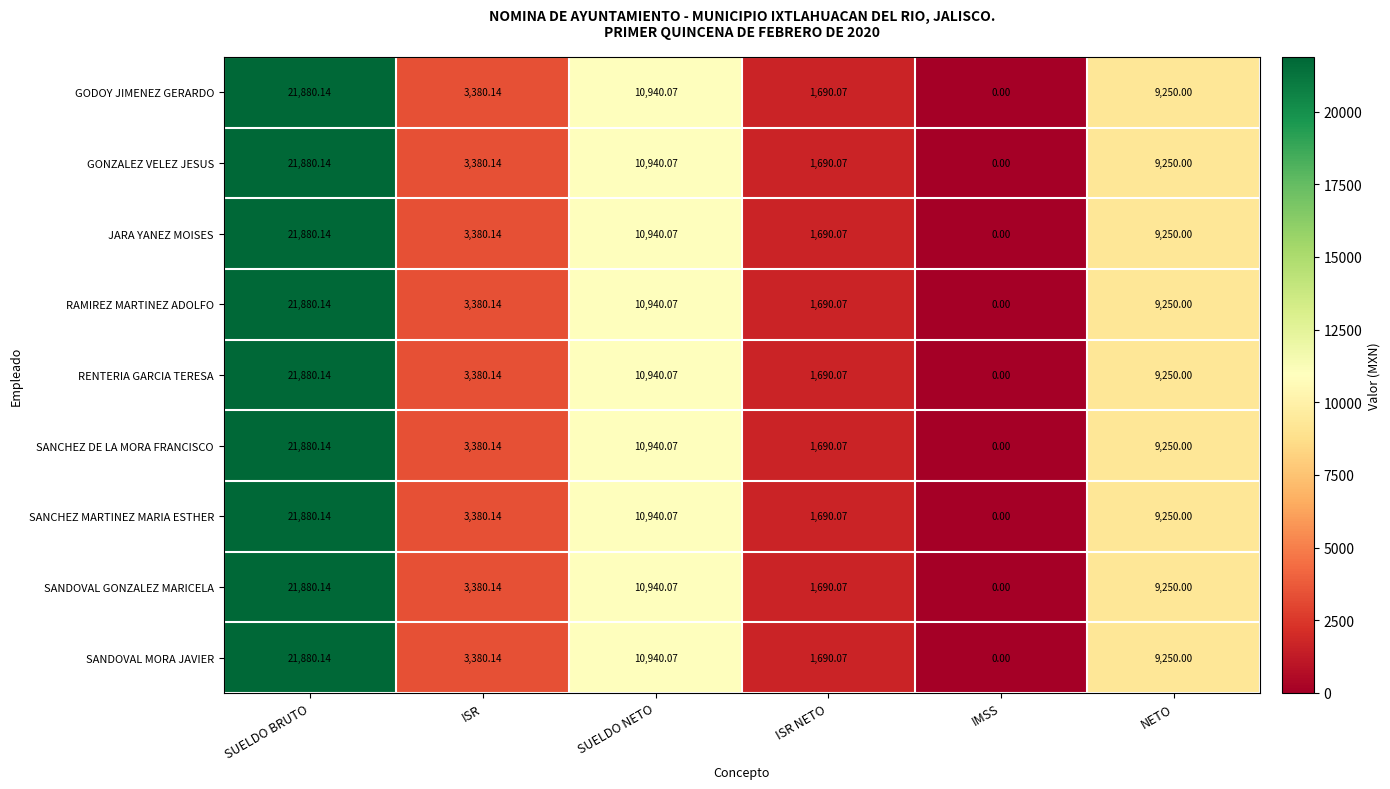

At which category is the sum across all series the highest?

SUELDO BRUTO